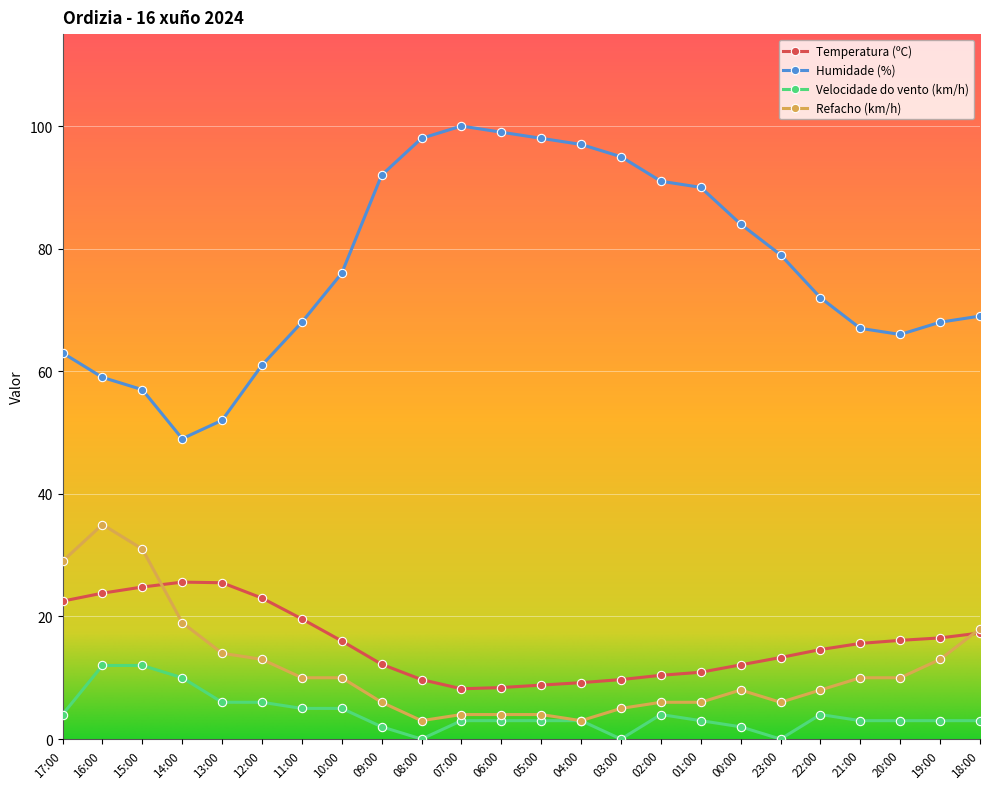

Is the value of Temperatura (ºC) at 06:00 greater than the value of Humidade (%) at 09:00?

No